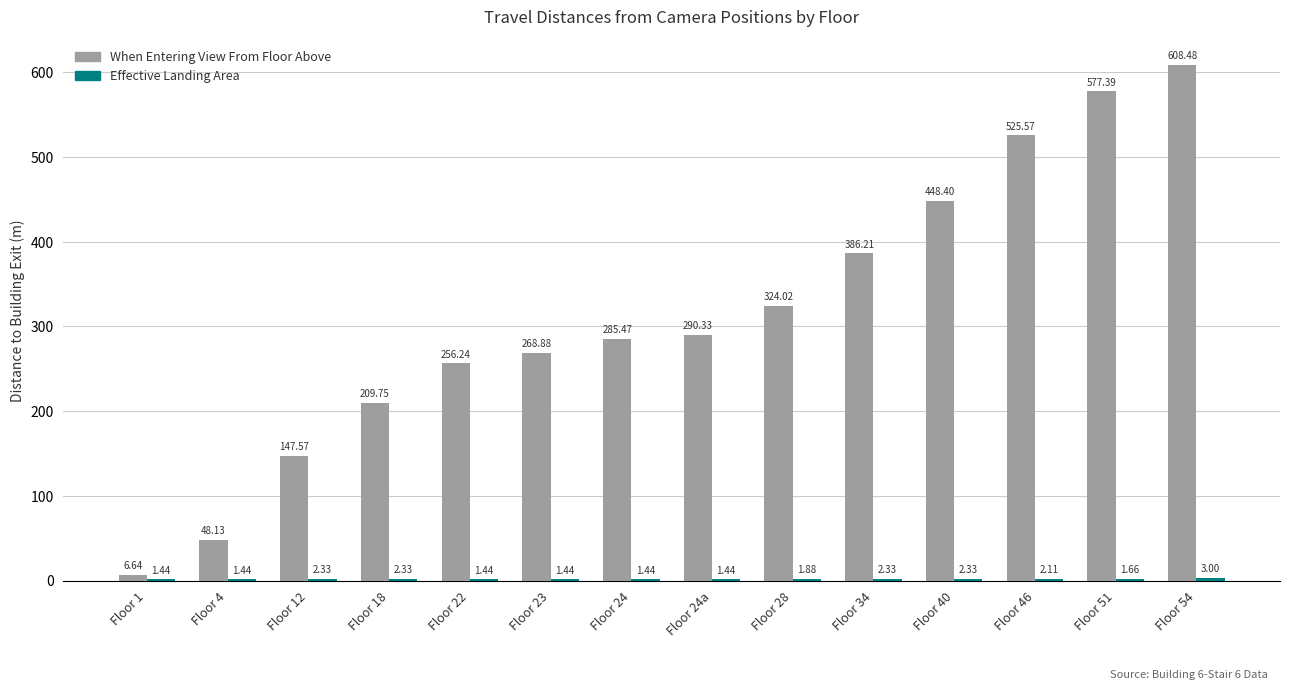

Between Floor 46 and Floor 54, which series saw the biggest shift?

When Entering View From Floor Above